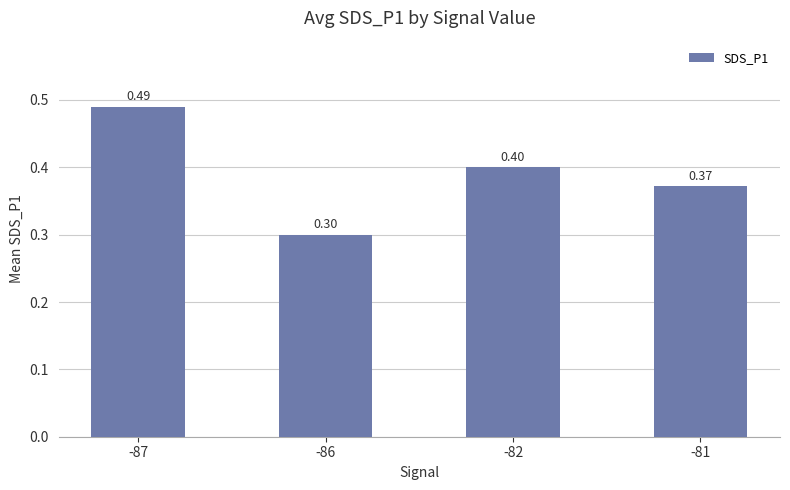

How many categories are shown in the chart?

4